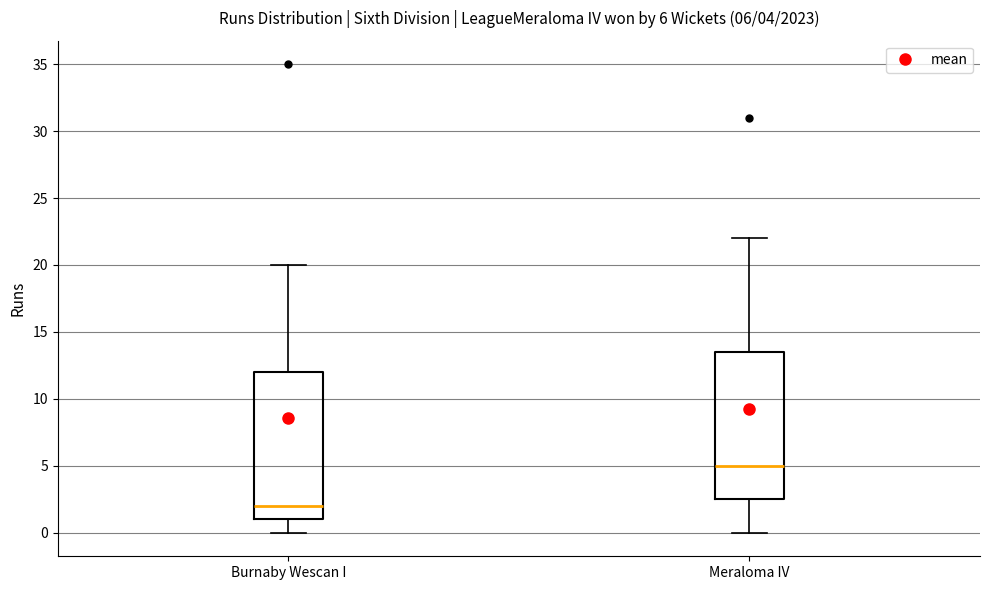

Which box has the highest median line?

Meraloma IV